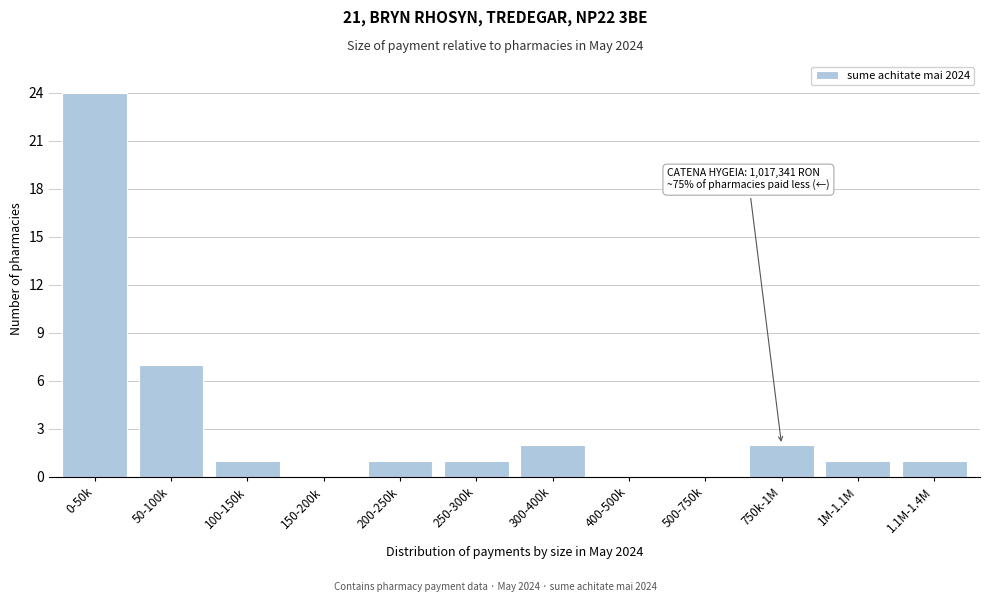

Reading left to right, what are all the values shown in this chart?

0-50k=24	50-100k=7	100-150k=1	150-200k=0	200-250k=1	250-300k=1	300-400k=2	400-500k=0	500-750k=0	750k-1M=2	1M-1.1M=1	1.1M-1.4M=1